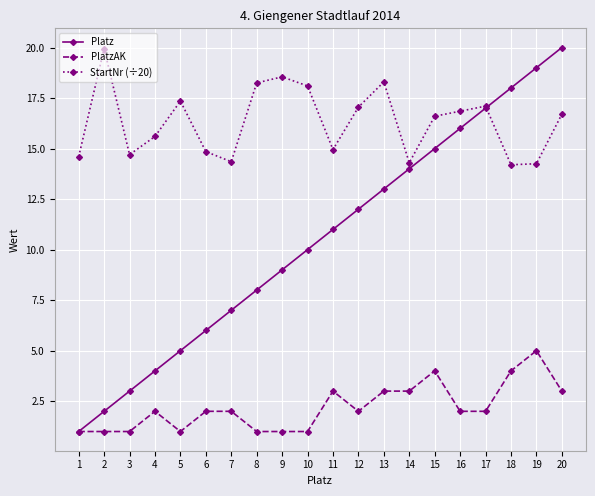

Rank the series by their average value, from highest to lowest.

StartNr (÷20), Platz, PlatzAK